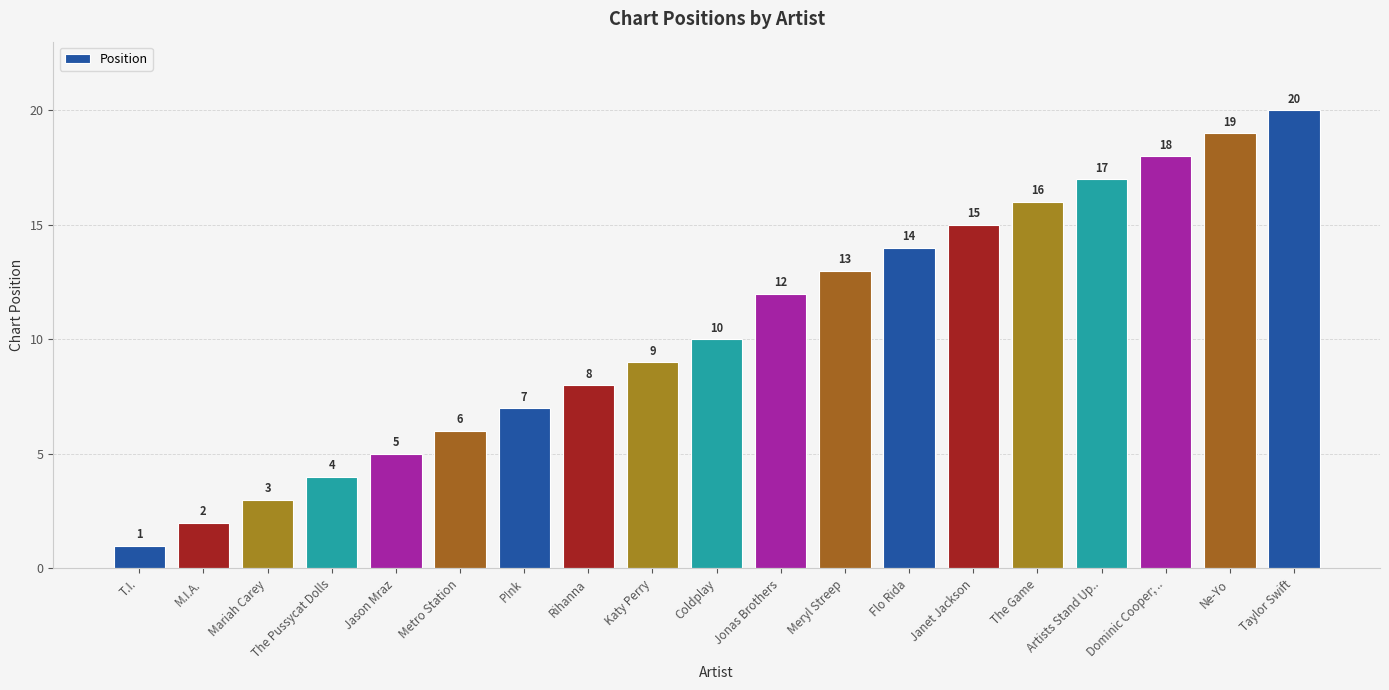

What position from the left is The Pussycat Dolls?

4